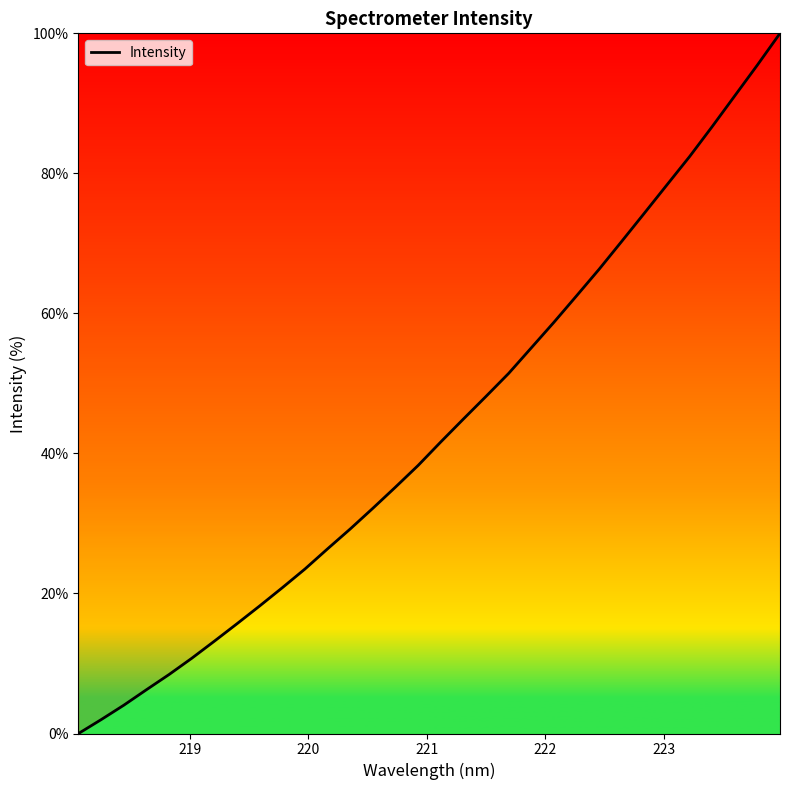

What is the difference between the maximum and minimum values?

100.0